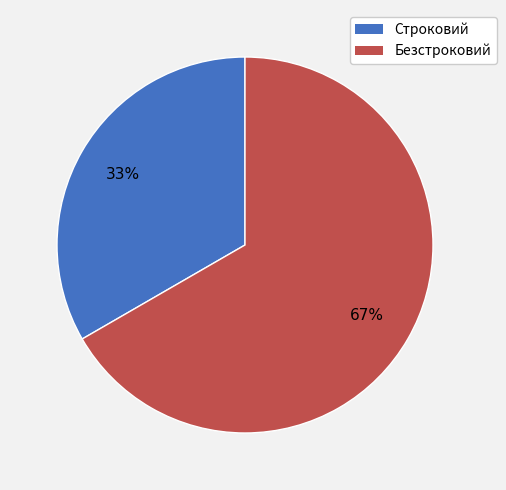

How many segments does this pie chart have?

2